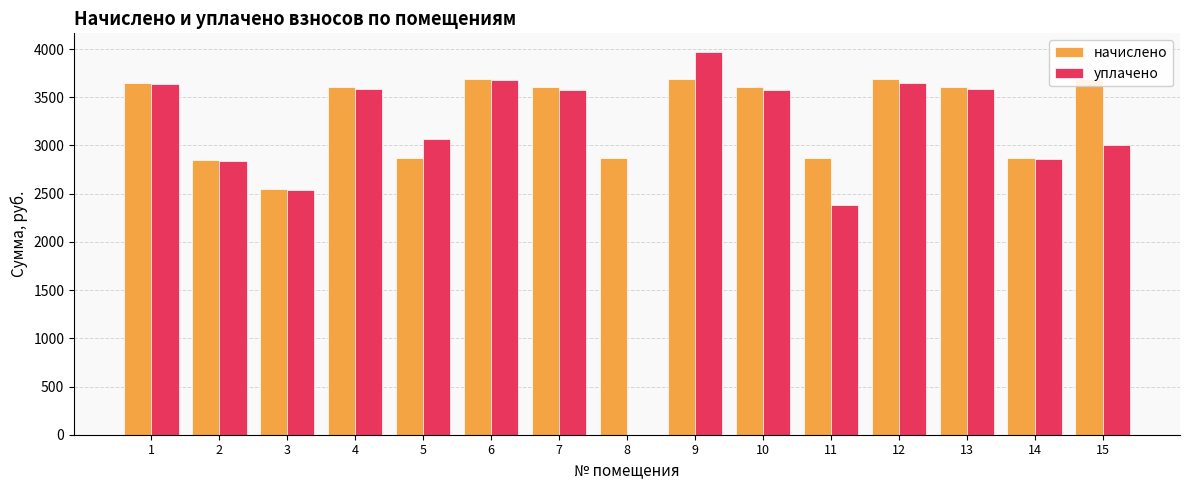

What is the sum of all уплачено values?

45950.3